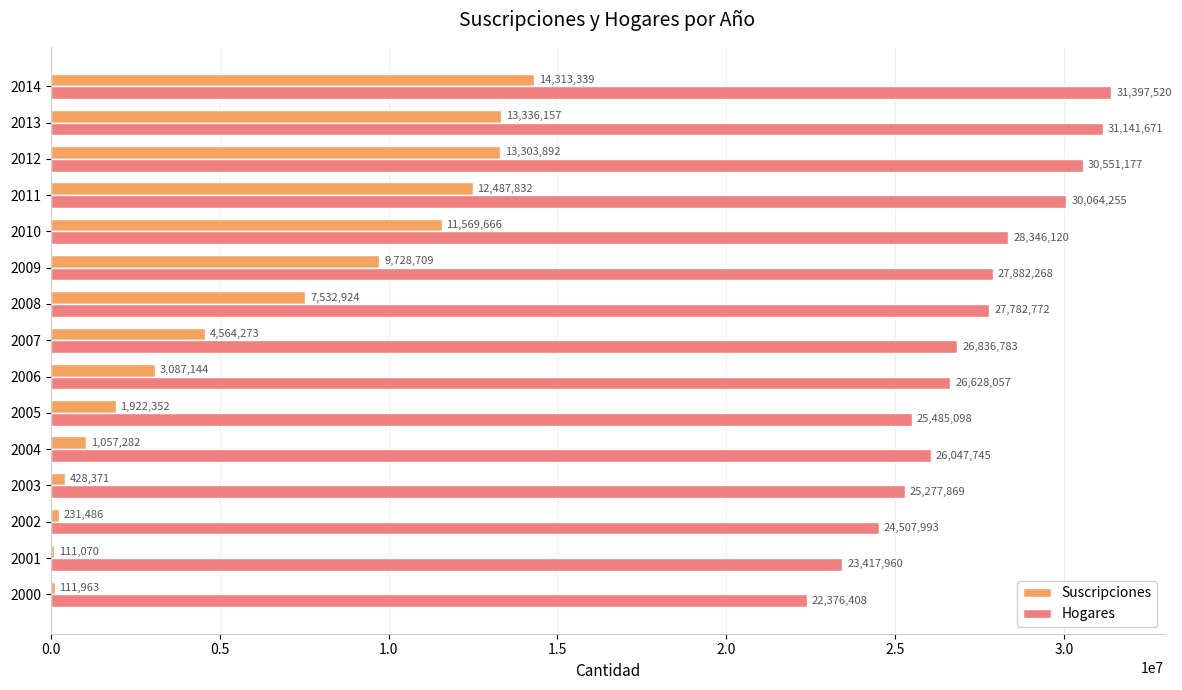

Which series has the largest total across all categories?

Hogares